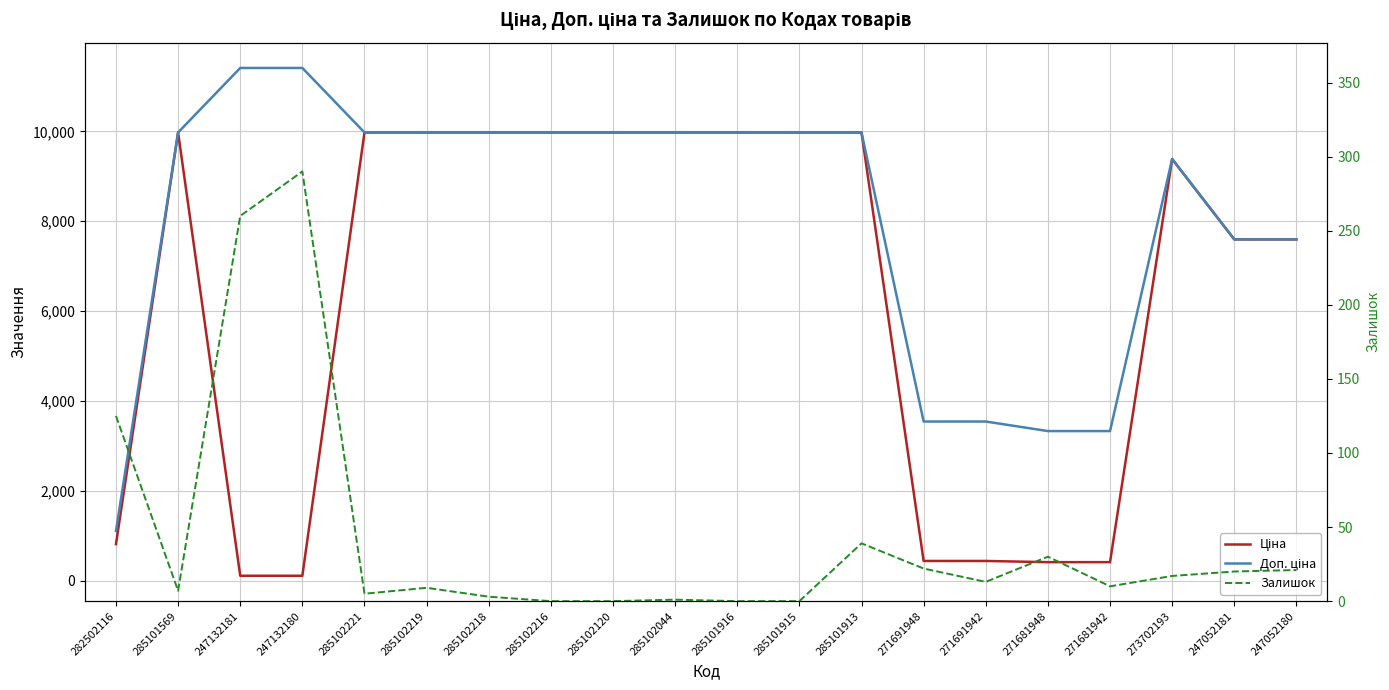

True or false: Доп. ціна and Залишок intersect in this chart.

False